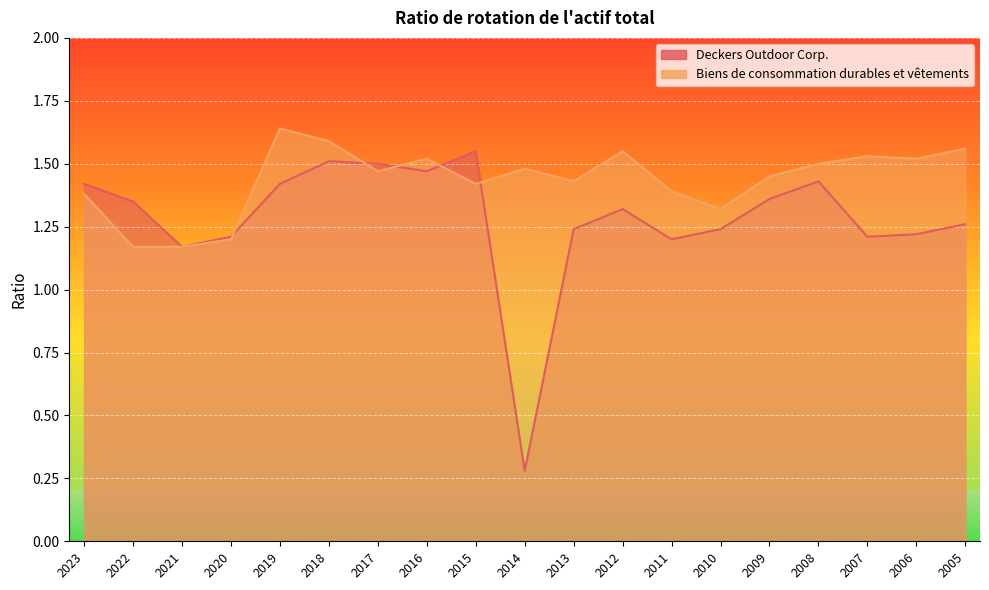

What is the difference between the Deckers Outdoor Corp. values at 2020 and 2019?

0.2